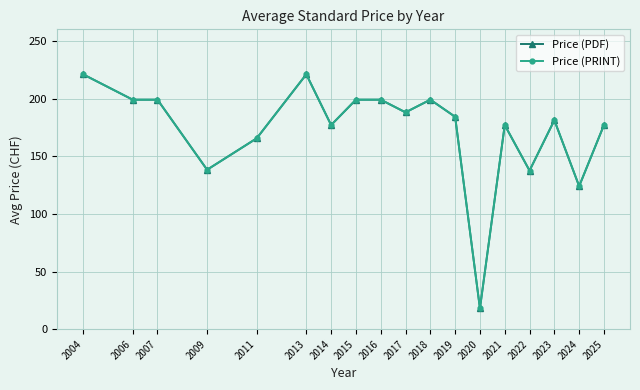

Which series has the widest spread of values?

Price (PDF)